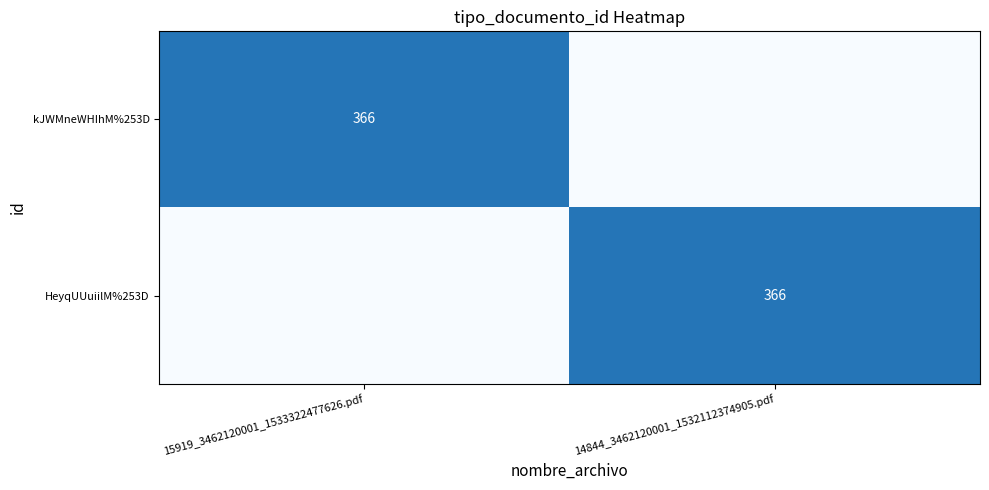

At how many categories does at least one series exceed 350?

2